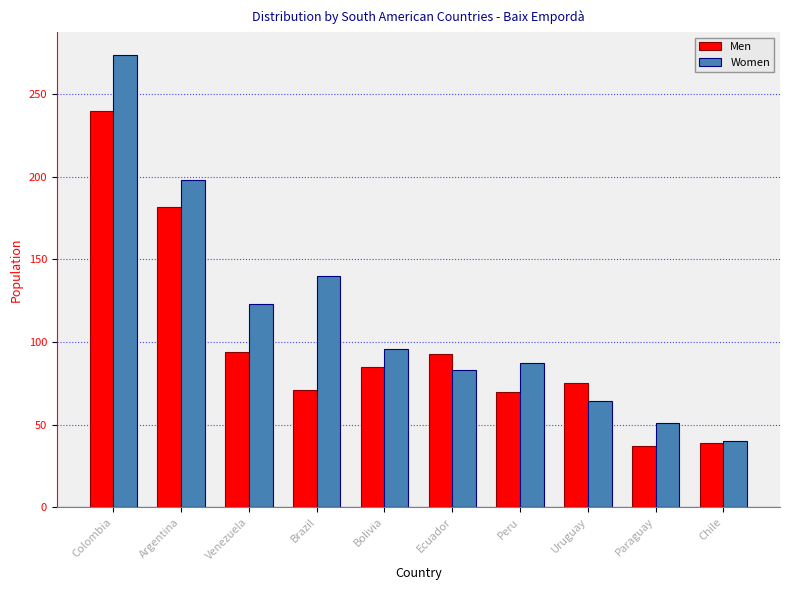

What is the difference between the second highest and minimum values in the Women series?

158